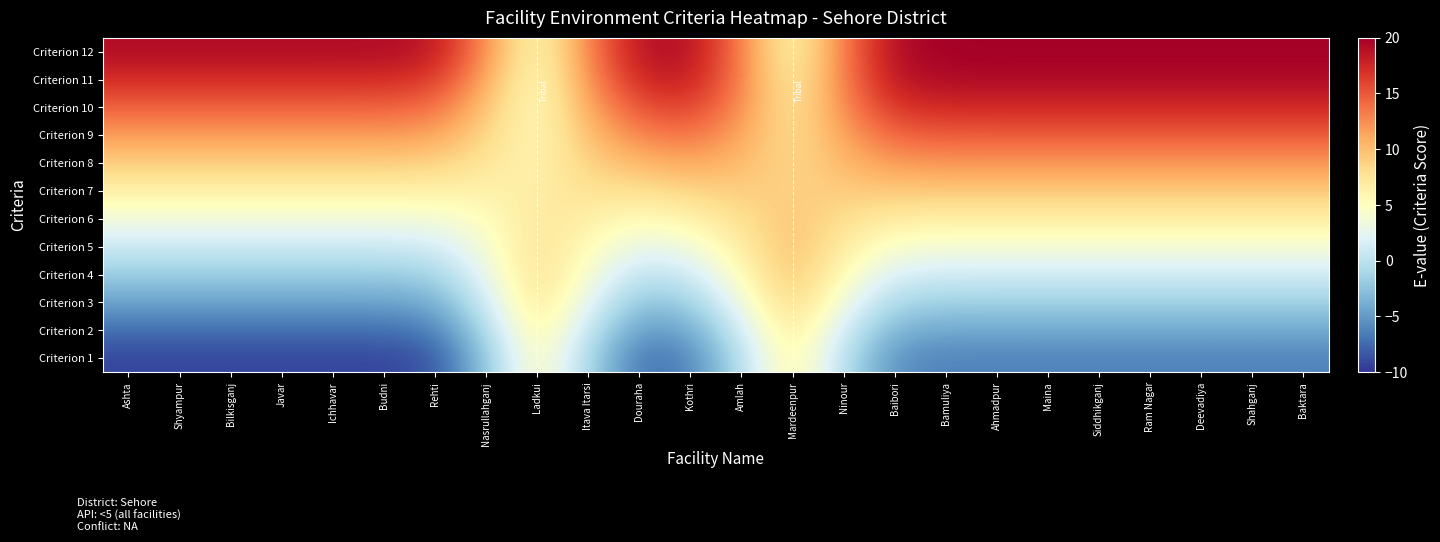

Reading right to left, what are all the values shown in this chart?

Criterion 1: Baktara=-6.2	Shahganj=-6.2	Deevadiya=-6.2	Ram Nagar=-6.2	Siddhikganj=-6.2	Maina=-6.2	Ahmadpur=-6.2	Bamuliya=-6.2	Baibori=-5.6	Ninour=-0.2	Mardeenpur=6.9	Amlah=-0.3	Kothri=-6.3	Douraha=-7.1	Itava Itarsi=-1.0	Ladkui=6.1	Nasrullahganj=-2.5	Rehti=-8.6	Budni=-9.2	Ichhavar=-9.2	Javar=-9.2	Bilkisganj=-9.2	Shyampur=-9.2	Ashta=-9.2
Criterion 2: Baktara=-4.2	Shahganj=-4.2	Deevadiya=-4.2	Ram Nagar=-4.2	Siddhikganj=-4.2	Maina=-4.2	Ahmadpur=-4.2	Bamuliya=-4.2	Baibori=-3.7	Ninour=1.3	Mardeenpur=7.9	Amlah=1.3	Kothri=-4.4	Douraha=-5.2	Itava Itarsi=0.6	Ladkui=7.0	Nasrullahganj=-0.9	Rehti=-6.6	Budni=-7.2	Ichhavar=-7.2	Javar=-7.2	Bilkisganj=-7.2	Shyampur=-7.2	Ashta=-7.2
Criterion 3: Baktara=-1.5	Shahganj=-1.5	Deevadiya=-1.5	Ram Nagar=-1.5	Siddhikganj=-1.5	Maina=-1.5	Ahmadpur=-1.5	Bamuliya=-1.5	Baibori=-1.1	Ninour=3.4	Mardeenpur=9.2	Amlah=3.3	Kothri=-1.7	Douraha=-2.6	Itava Itarsi=2.5	Ladkui=8.1	Nasrullahganj=1.0	Rehti=-4.0	Budni=-4.5	Ichhavar=-4.5	Javar=-4.5	Bilkisganj=-4.5	Shyampur=-4.5	Ashta=-4.5
Criterion 4: Baktara=1.2	Shahganj=1.2	Deevadiya=1.2	Ram Nagar=1.2	Siddhikganj=1.2	Maina=1.2	Ahmadpur=1.2	Bamuliya=1.2	Baibori=1.6	Ninour=5.3	Mardeenpur=10.1	Amlah=5.2	Kothri=0.9	Douraha=0.0	Itava Itarsi=4.1	Ladkui=8.3	Nasrullahganj=2.6	Rehti=-1.4	Budni=-1.8	Ichhavar=-1.8	Javar=-1.8	Bilkisganj=-1.8	Shyampur=-1.8	Ashta=-1.8
Criterion 5: Baktara=3.9	Shahganj=3.9	Deevadiya=3.9	Ram Nagar=3.9	Siddhikganj=3.9	Maina=3.9	Ahmadpur=3.9	Bamuliya=3.9	Baibori=4.2	Ninour=6.8	Mardeenpur=10.1	Amlah=6.7	Kothri=3.5	Douraha=2.6	Itava Itarsi=5.4	Ladkui=7.9	Nasrullahganj=3.9	Rehti=1.2	Budni=0.9	Ichhavar=0.9	Javar=0.9	Bilkisganj=0.9	Shyampur=0.9	Ashta=0.9
Criterion 6: Baktara=6.6	Shahganj=6.6	Deevadiya=6.6	Ram Nagar=6.6	Siddhikganj=6.6	Maina=6.6	Ahmadpur=6.6	Bamuliya=6.6	Baibori=6.8	Ninour=8.0	Mardeenpur=9.6	Amlah=7.9	Kothri=6.1	Douraha=5.2	Itava Itarsi=6.5	Ladkui=7.3	Nasrullahganj=5.1	Rehti=3.8	Budni=3.6	Ichhavar=3.6	Javar=3.6	Bilkisganj=3.6	Shyampur=3.6	Ashta=3.6
Criterion 7: Baktara=9.4	Shahganj=9.4	Deevadiya=9.4	Ram Nagar=9.4	Siddhikganj=9.4	Maina=9.4	Ahmadpur=9.4	Bamuliya=9.4	Baibori=9.3	Ninour=9.2	Mardeenpur=8.9	Amlah=9.1	Kothri=8.7	Douraha=7.8	Itava Itarsi=7.7	Ladkui=6.6	Nasrullahganj=6.2	Rehti=6.3	Budni=6.4	Ichhavar=6.4	Javar=6.4	Bilkisganj=6.4	Shyampur=6.4	Ashta=6.4
Criterion 8: Baktara=12.1	Shahganj=12.1	Deevadiya=12.1	Ram Nagar=12.1	Siddhikganj=12.1	Maina=12.1	Ahmadpur=12.1	Bamuliya=12.1	Baibori=11.9	Ninour=10.3	Mardeenpur=8.2	Amlah=10.3	Kothri=11.2	Douraha=10.4	Itava Itarsi=8.9	Ladkui=5.9	Nasrullahganj=7.4	Rehti=8.9	Budni=9.1	Ichhavar=9.1	Javar=9.1	Bilkisganj=9.1	Shyampur=9.1	Ashta=9.1
Criterion 9: Baktara=14.8	Shahganj=14.8	Deevadiya=14.8	Ram Nagar=14.8	Siddhikganj=14.8	Maina=14.8	Ahmadpur=14.8	Bamuliya=14.8	Baibori=14.5	Ninour=11.5	Mardeenpur=7.6	Amlah=11.4	Kothri=13.8	Douraha=12.9	Itava Itarsi=10.1	Ladkui=5.3	Nasrullahganj=8.6	Rehti=11.5	Budni=11.8	Ichhavar=11.8	Javar=11.8	Bilkisganj=11.8	Shyampur=11.8	Ashta=11.8
Criterion 10: Baktara=17.4	Shahganj=17.4	Deevadiya=17.4	Ram Nagar=17.4	Siddhikganj=17.4	Maina=17.4	Ahmadpur=17.4	Bamuliya=17.4	Baibori=17.0	Ninour=12.6	Mardeenpur=6.8	Amlah=12.5	Kothri=16.3	Douraha=15.4	Itava Itarsi=11.2	Ladkui=4.7	Nasrullahganj=9.8	Rehti=14.1	Budni=14.5	Ichhavar=14.5	Javar=14.5	Bilkisganj=14.5	Shyampur=14.5	Ashta=14.5
Criterion 11: Baktara=19.3	Shahganj=19.3	Deevadiya=19.3	Ram Nagar=19.3	Siddhikganj=19.3	Maina=19.3	Ahmadpur=19.3	Bamuliya=19.3	Baibori=18.7	Ninour=13.2	Mardeenpur=6.0	Amlah=13.2	Kothri=18.2	Douraha=17.6	Itava Itarsi=12.3	Ladkui=4.6	Nasrullahganj=11.2	Rehti=16.6	Budni=17.2	Ichhavar=17.2	Javar=17.2	Bilkisganj=17.2	Shyampur=17.2	Ashta=17.2
Criterion 12: Baktara=19.9	Shahganj=19.9	Deevadiya=19.9	Ram Nagar=19.9	Siddhikganj=19.9	Maina=19.9	Ahmadpur=19.9	Bamuliya=19.9	Baibori=19.3	Ninour=13.3	Mardeenpur=5.3	Amlah=13.2	Kothri=19.1	Douraha=18.9	Itava Itarsi=12.9	Ladkui=4.8	Nasrullahganj=12.6	Rehti=18.6	Budni=19.2	Ichhavar=19.2	Javar=19.2	Bilkisganj=19.2	Shyampur=19.2	Ashta=19.2